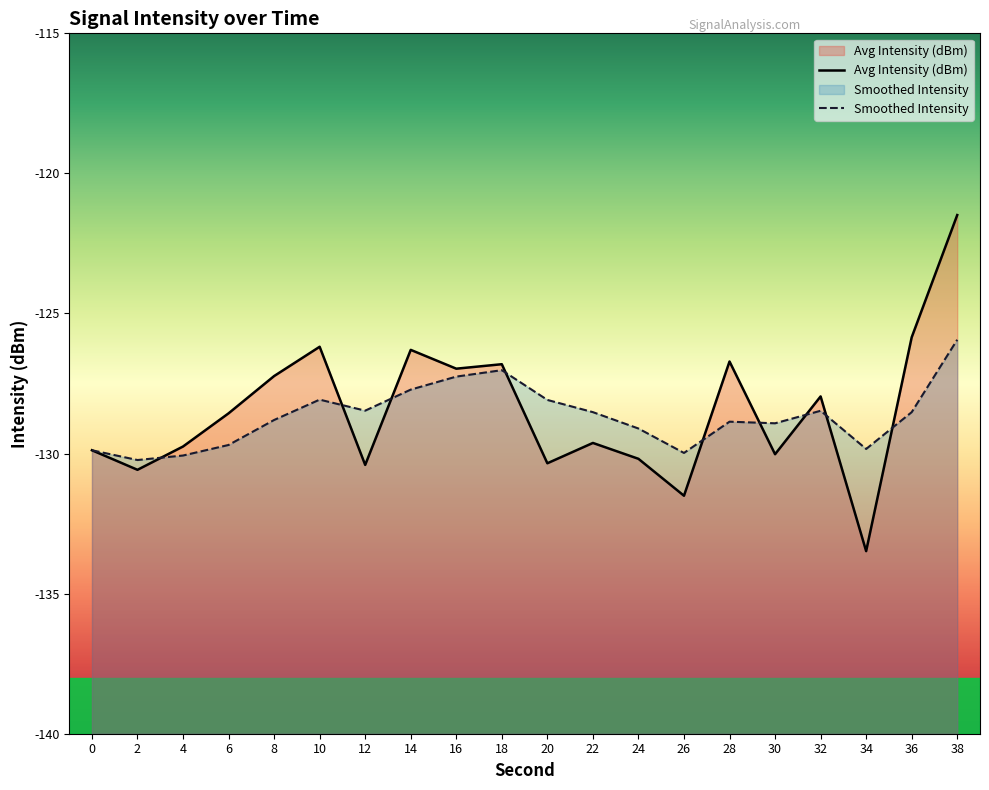

The Avg Intensity (dBm) series shows -128.6 at 6. True or false?

True